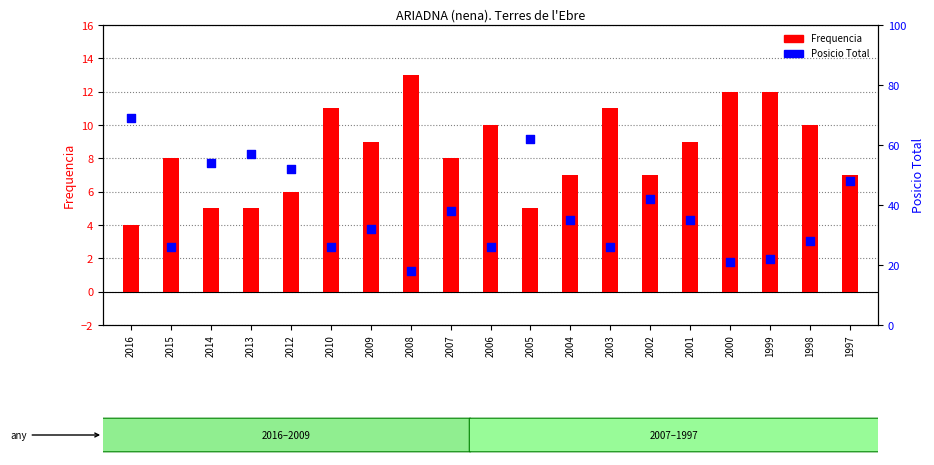

Which series contains the highest Y value?

Posicio Total